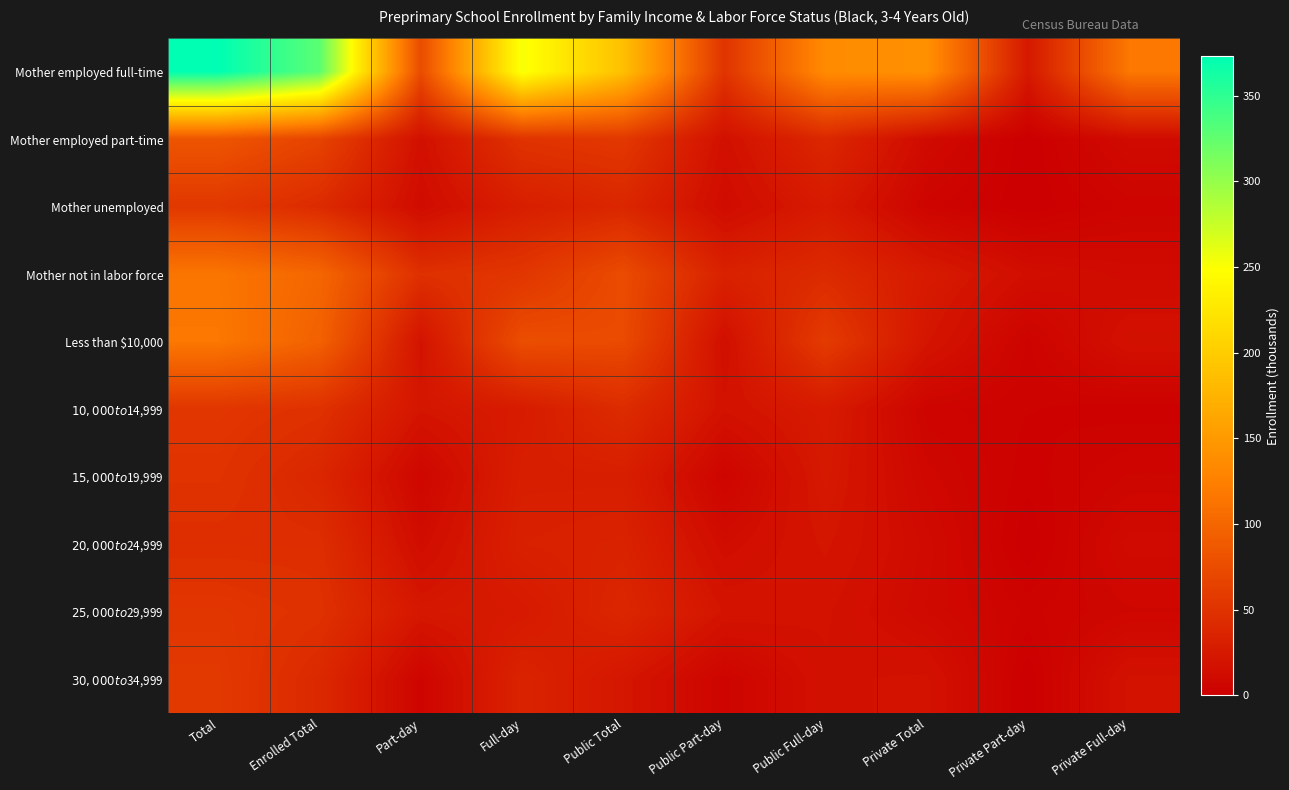

What is the total value across all series at Enrolled Total?

850